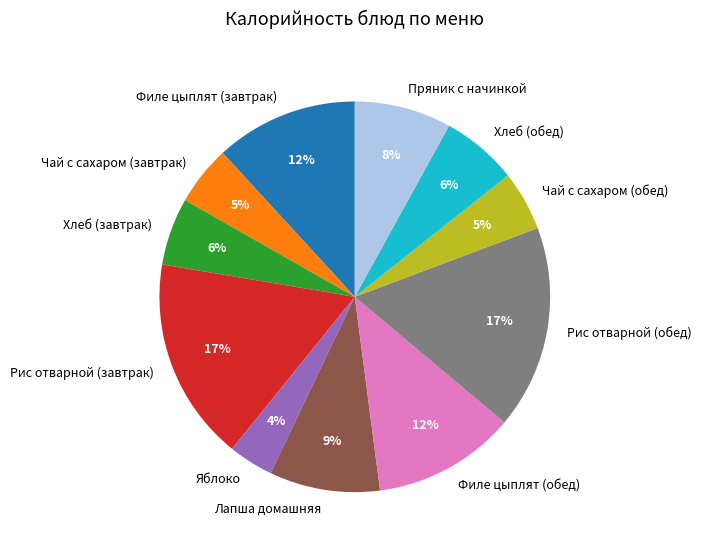

Which category has the smallest portion of the pie?

Яблоко